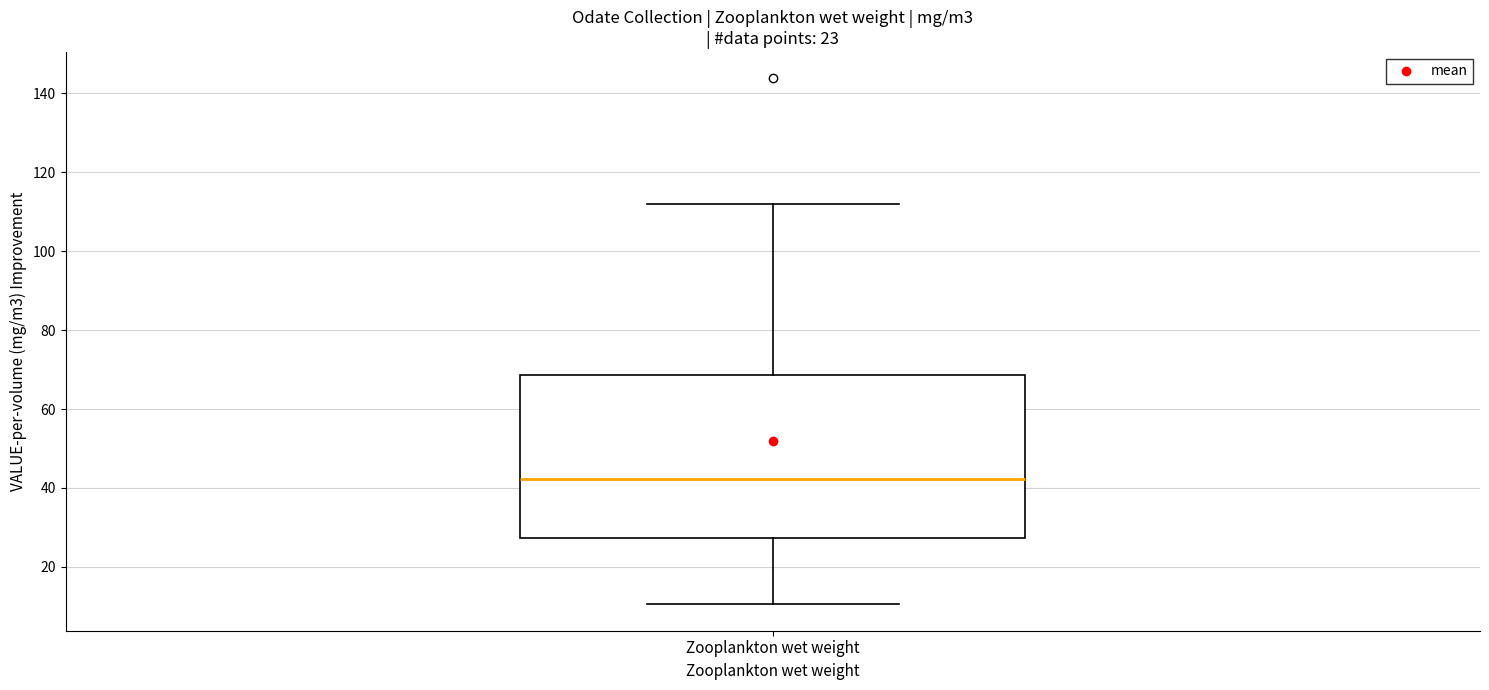

Where does the lower whisker of the box for Zooplankton wet weight end on the y-axis? The values are not printed on the chart, so give them approximately, as read against the axis.

10